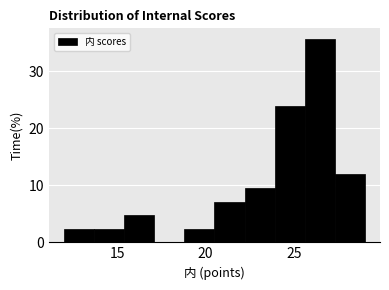

Read against the x-axis, roughly where is the centre of the tallest bar?

26.5